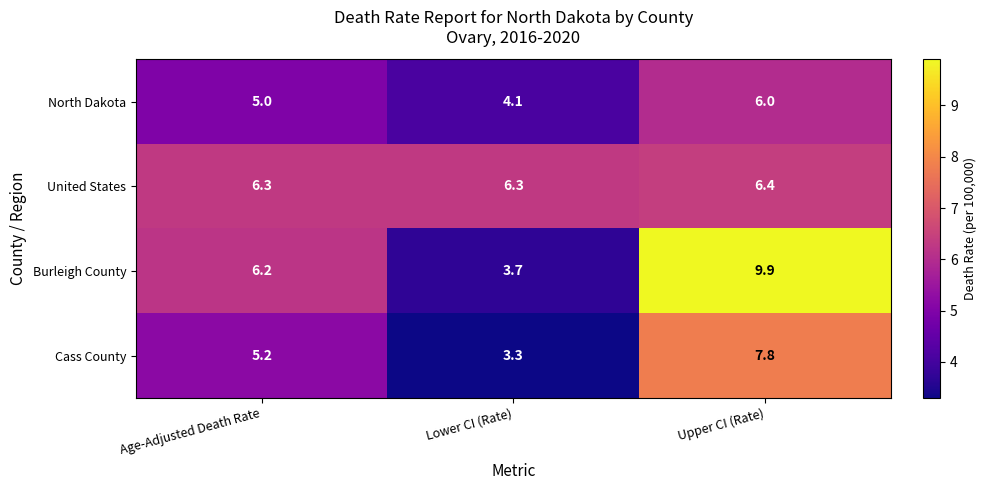

Which category has the lowest value in the Burleigh County series?

Lower CI (Rate)